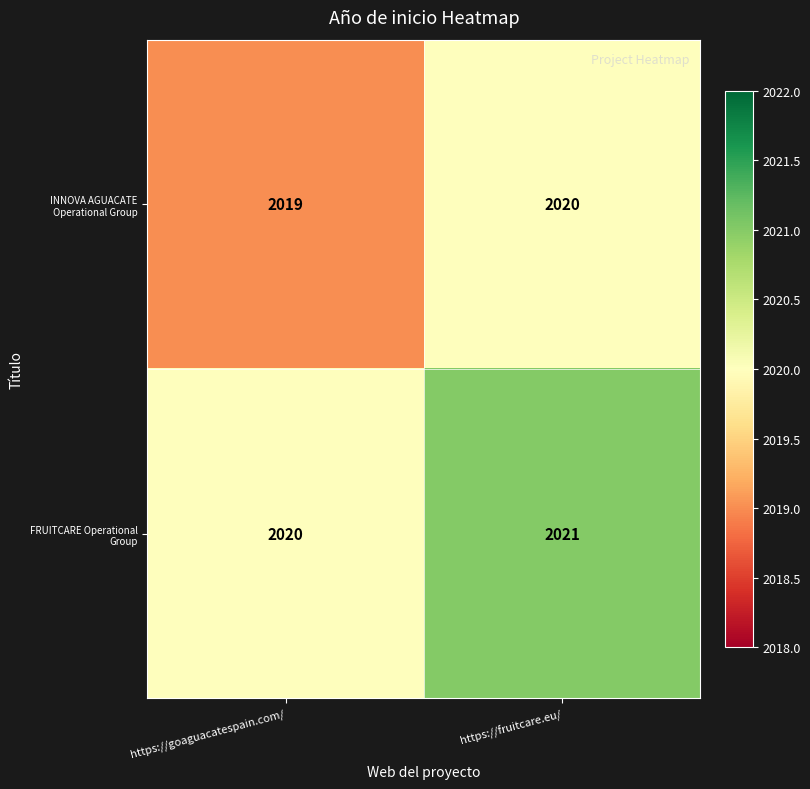

Rank the categories by FRUITCARE Operational Group value from highest to lowest.

https://fruitcare.eu/, https://goaguacatespain.com/